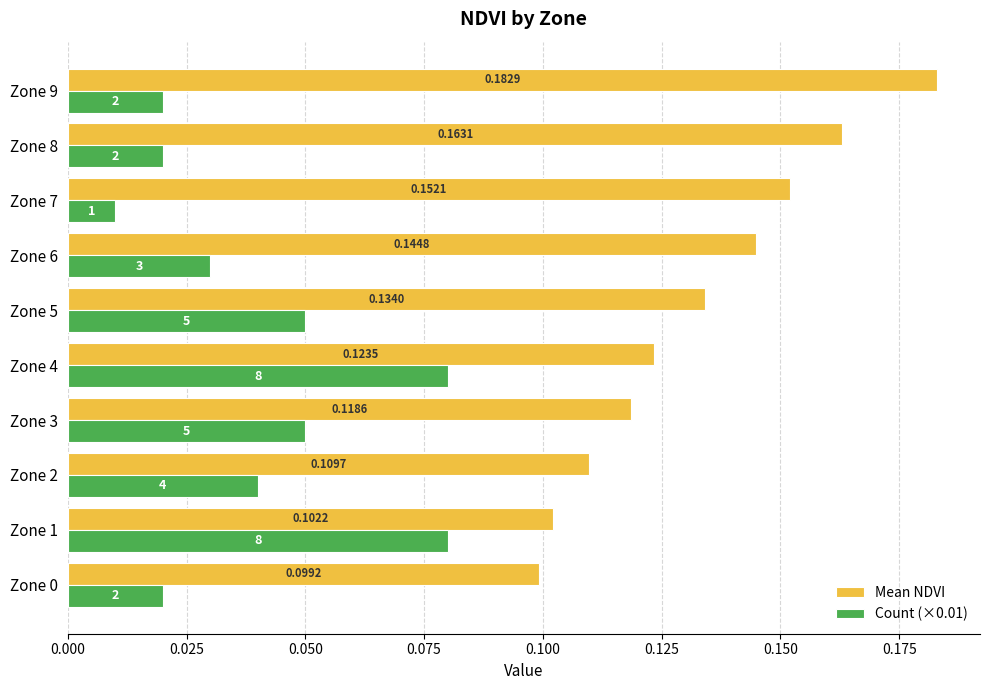

Which series has the largest total across all categories?

Mean NDVI